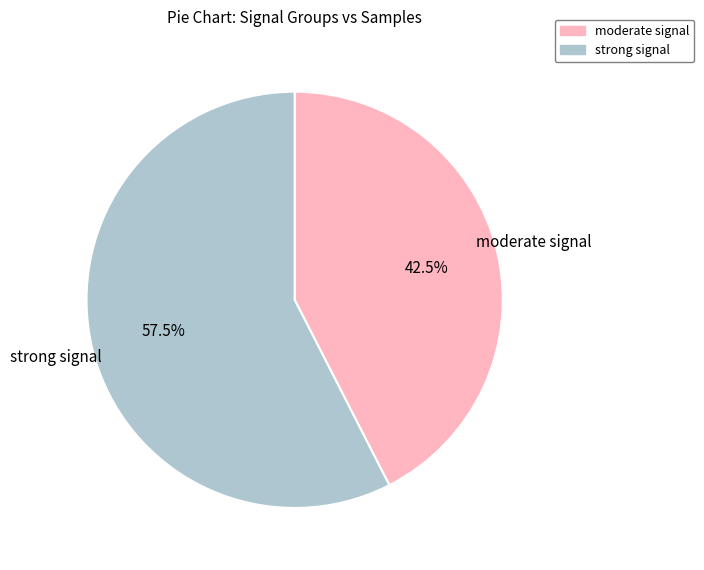

Is there a majority slice in this chart?

Yes